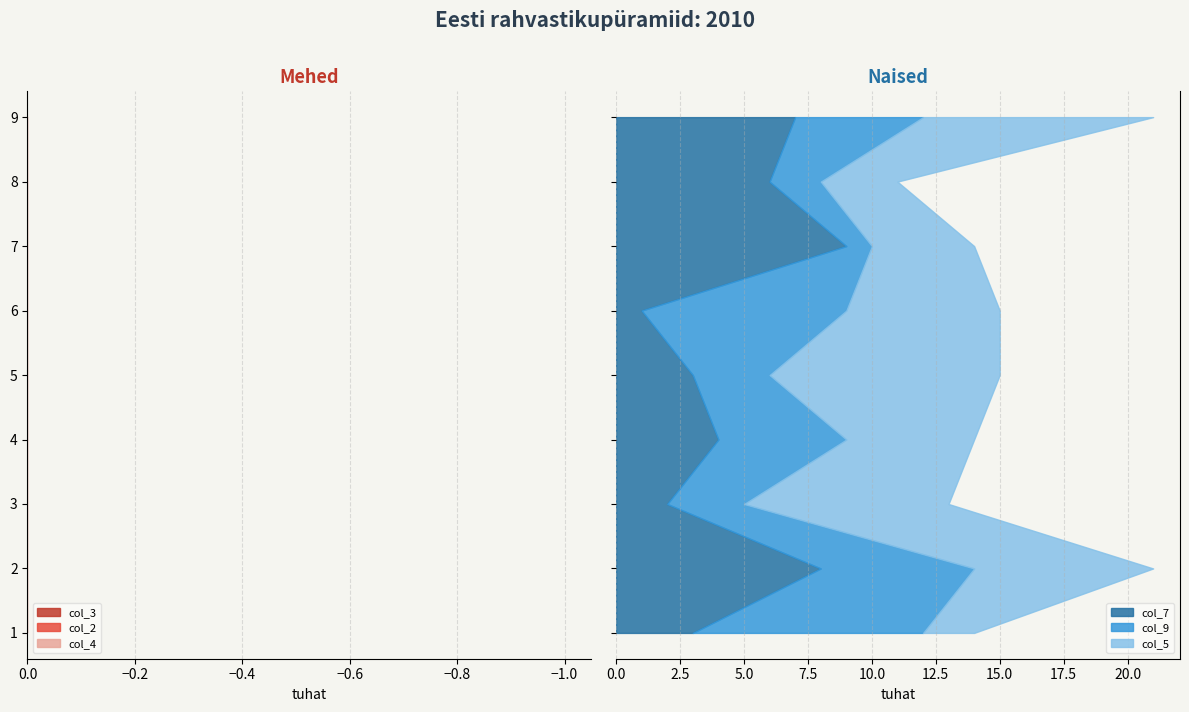

Reading left to right, what are all the values shown in this chart?

col_3: 1=8	2=5	3=1	4=9	5=4	6=1	7=8	8=9	9=4
col_2: 1=7	2=5	3=9	4=8	5=3	6=7	7=5	8=1	9=6
col_4: 1=6	2=2	3=4	4=1	5=9	6=3	7=2	8=7	9=8
col_7: 1=3	2=8	3=2	4=4	5=3	6=1	7=9	8=6	9=7
col_9: 1=9	2=6	3=3	4=5	5=3	6=8	7=1	8=2	9=5
col_5: 1=2	2=7	3=8	4=5	5=9	6=6	7=4	8=3	9=9